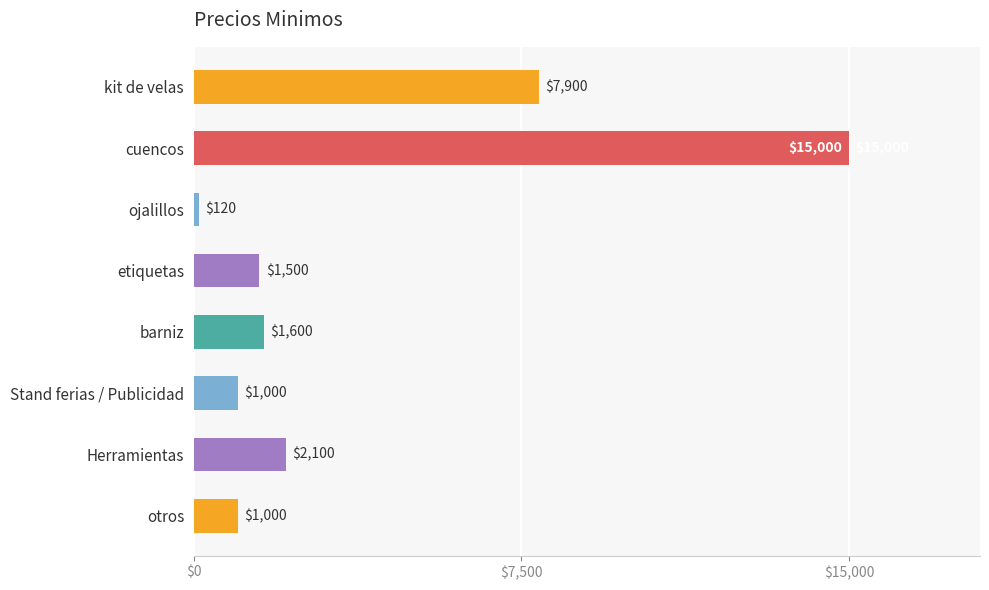

Which category has the lowest value across all series?

ojalillos